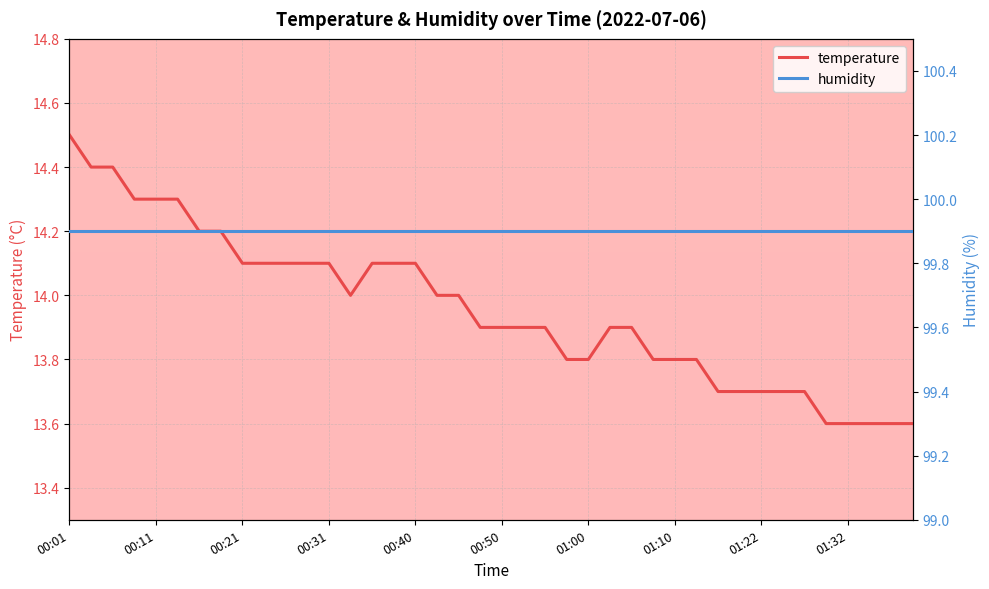

Reading right to left, extract all data points from this chart.

temperature: 13.6	13.6	13.6	13.6	13.6	13.7	13.7	13.7	13.7	13.7	13.8	13.8	13.8	13.9	13.9	13.8	13.8	13.9	13.9	13.9	13.9	14.0	14.0	14.1	14.1	14.1	14.0	14.1	14.1	14.1	14.1	14.1	14.2	14.2	14.3	14.3	14.3	14.4	14.4	14.5
humidity: 99.9	99.9	99.9	99.9	99.9	99.9	99.9	99.9	99.9	99.9	99.9	99.9	99.9	99.9	99.9	99.9	99.9	99.9	99.9	99.9	99.9	99.9	99.9	99.9	99.9	99.9	99.9	99.9	99.9	99.9	99.9	99.9	99.9	99.9	99.9	99.9	99.9	99.9	99.9	99.9